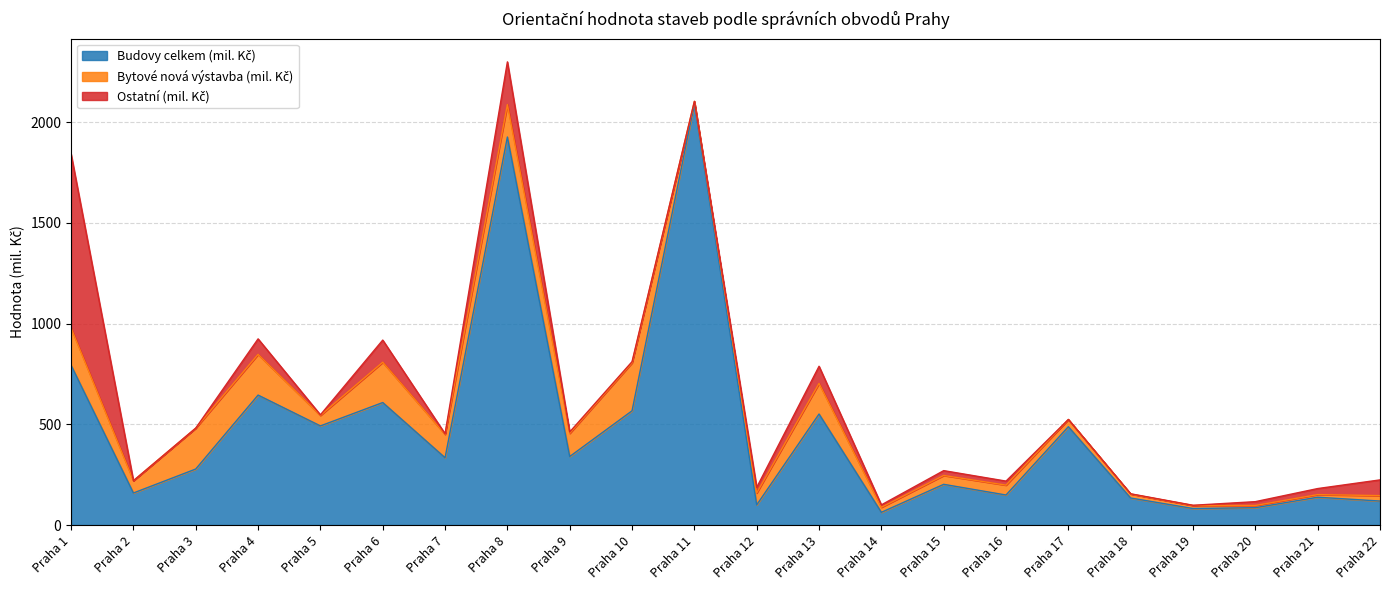

At Praha 7, list the series in order from largest to smallest.

Budovy celkem (mil. Kč), Bytové nová výstavba (mil. Kč), Ostatní (mil. Kč)